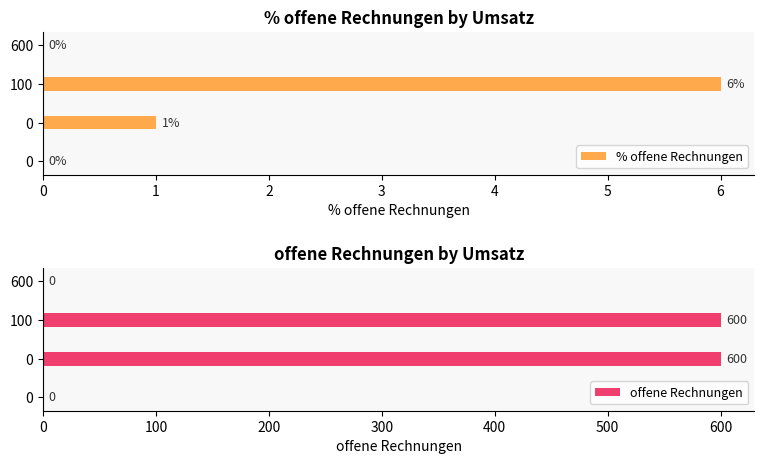

Rank the series by their average value, from highest to lowest.

offene Rechnungen, % offene Rechnungen